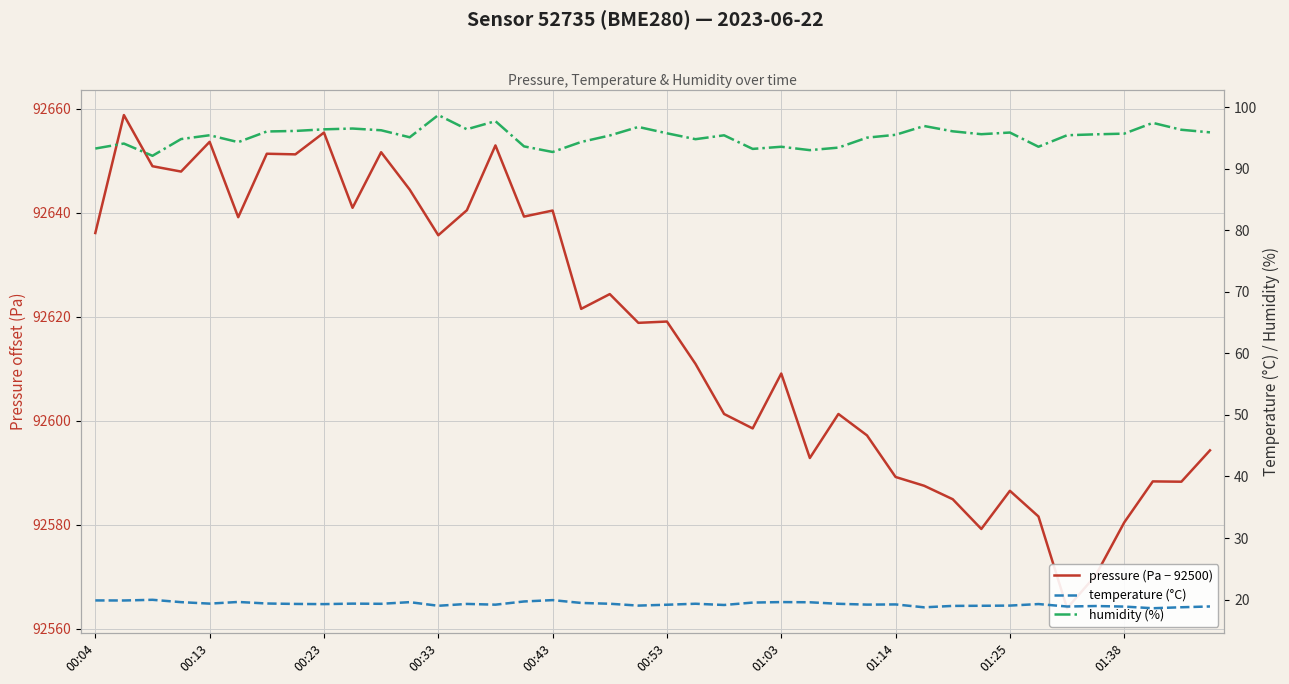

How many values in the temperature (°C) series exceed 19?

30